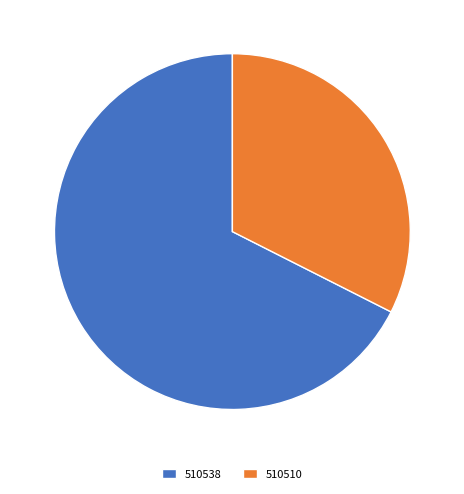

What is the ratio of the value at 510510 to the value at 510538?

0.5